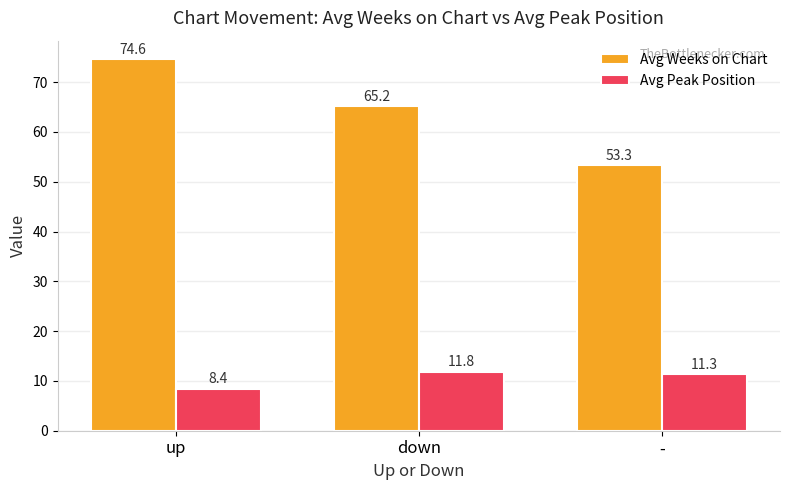

What is the difference between the Avg Weeks on Chart values at - and down?

11.9